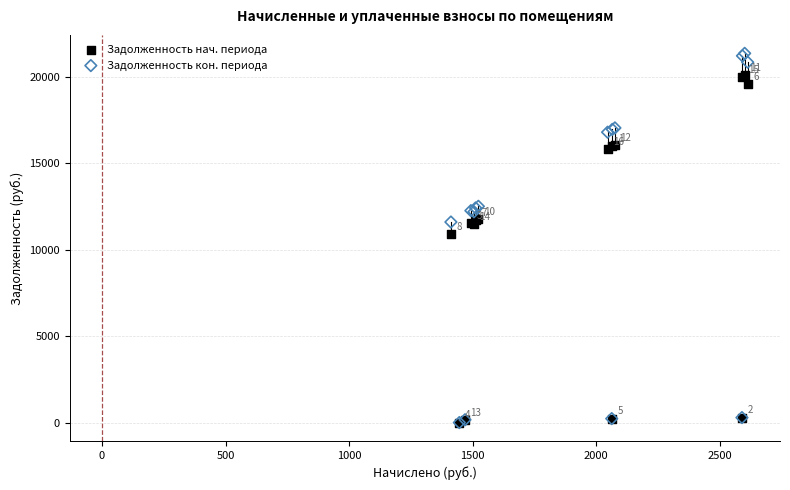

Which series has the widest spread of Y values?

Задолженность кон. периода